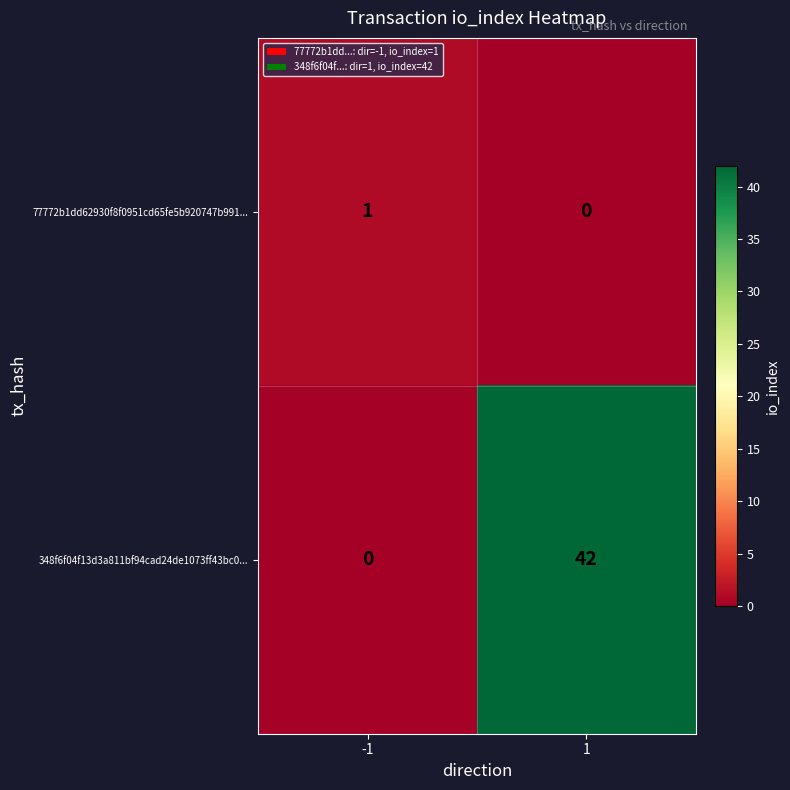

The 77772b1dd62930f8f0951cd65fe5b920747b991... series shows 0 at 1. True or false?

True